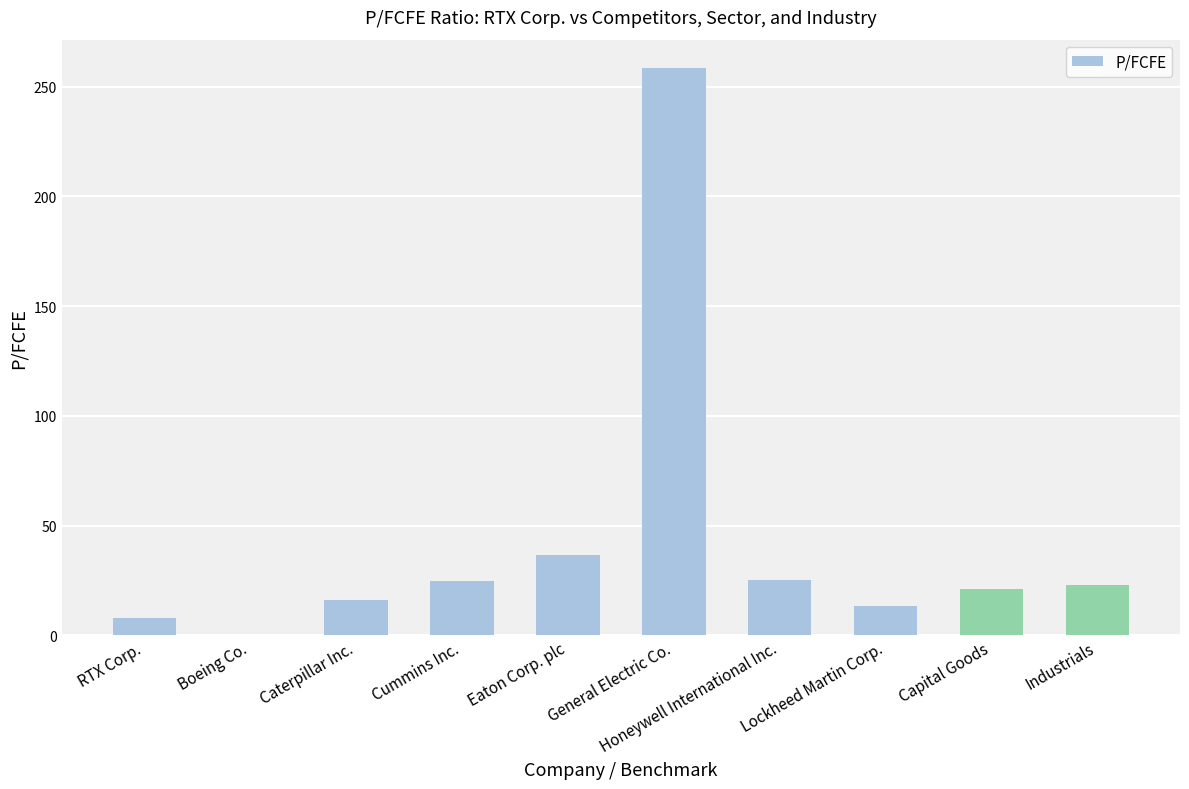

What is the greatest value displayed?

258.5